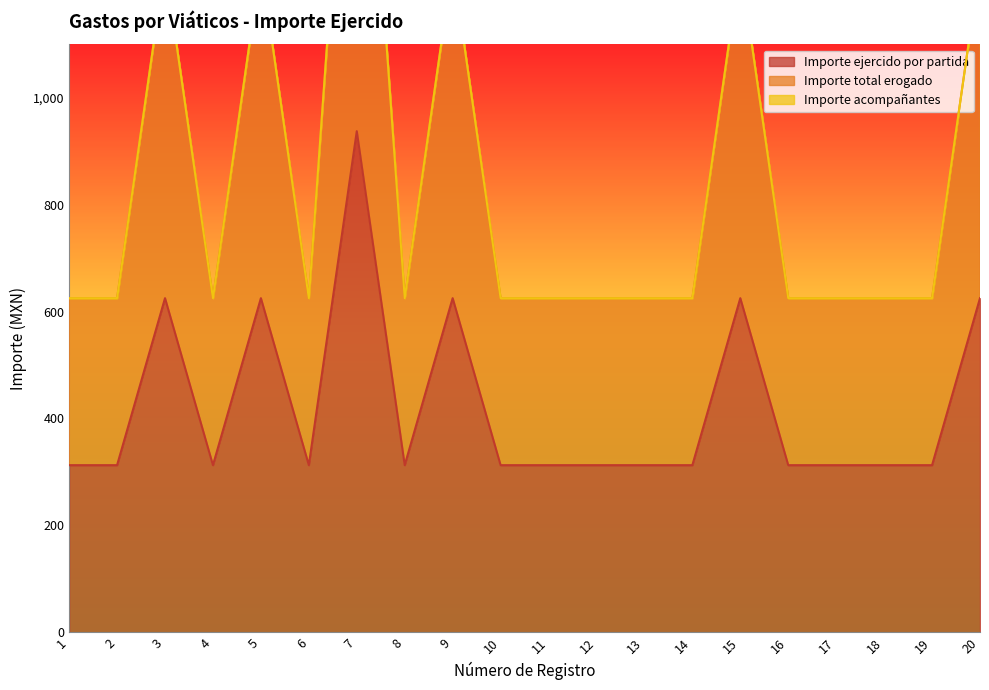

True or false: Importe ejercido por partida and Importe total erogado cross at least once.

False